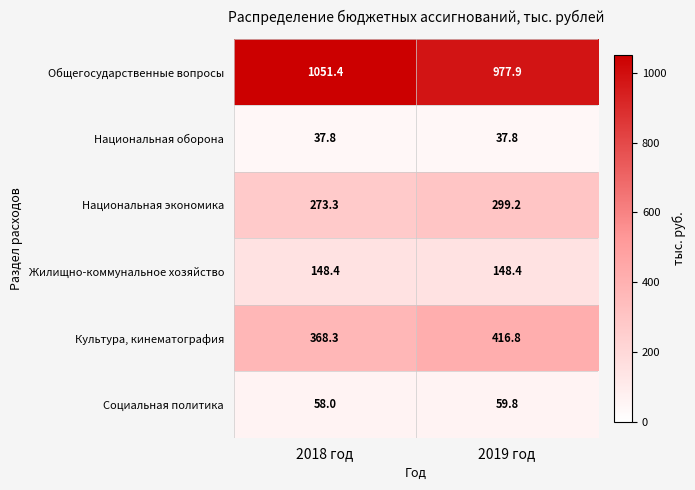

What value does the Национальная экономика series have at 2018 год?

273.3